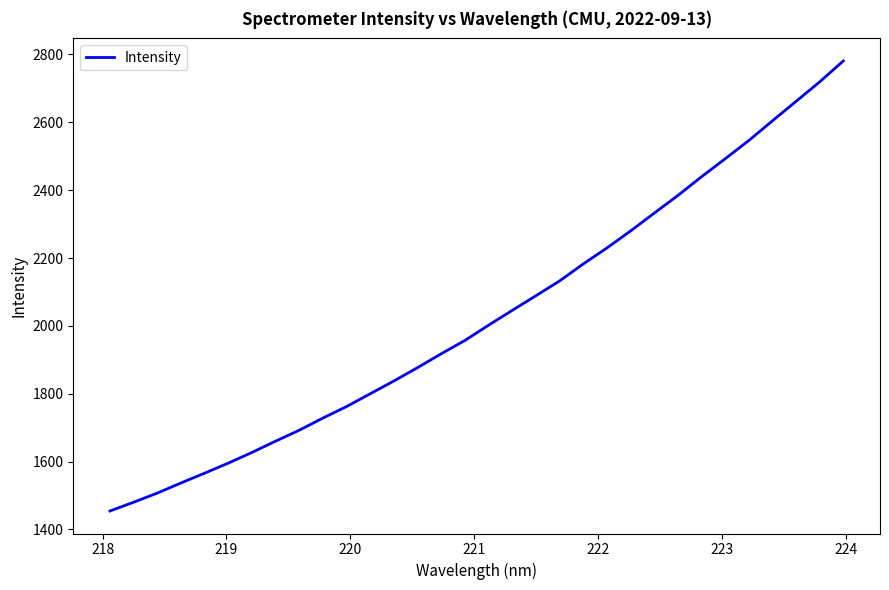

What is the maximum value shown in the chart?

2780.8